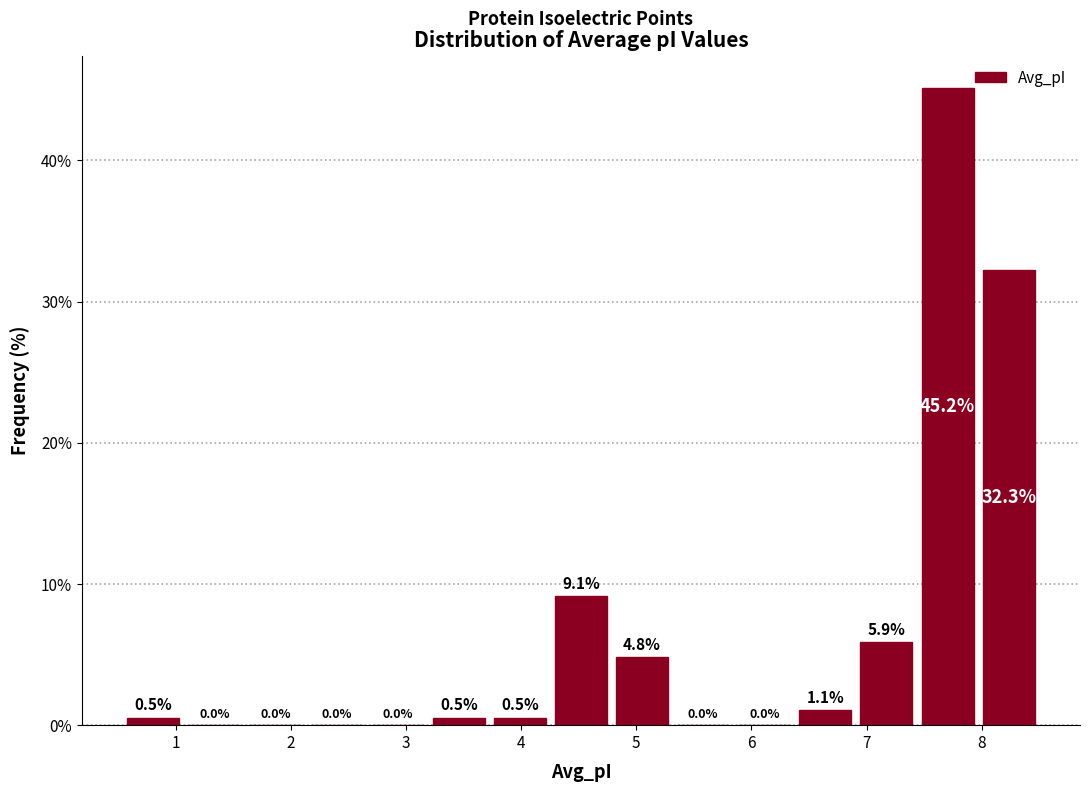

Reading left to right, list every bar in this chart as the range it spans on the x-axis followed by its height. The bar edges are not printed on the chart, so give them approximately, as read against the axis.

0.5 to 1.1: 0.5
1.1 to 1.6: 0.0
1.6 to 2.1: 0.0
2.1 to 2.7: 0.0
2.7 to 3.2: 0.0
3.2 to 3.7: 0.5
3.7 to 4.3: 0.5
4.3 to 4.8: 9.1
4.8 to 5.3: 4.8
5.3 to 5.8: 0.0
5.8 to 6.4: 0.0
6.4 to 6.9: 1.1
6.9 to 7.4: 5.9
7.4 to 8.0: 45.2
8.0 to 8.5: 32.3